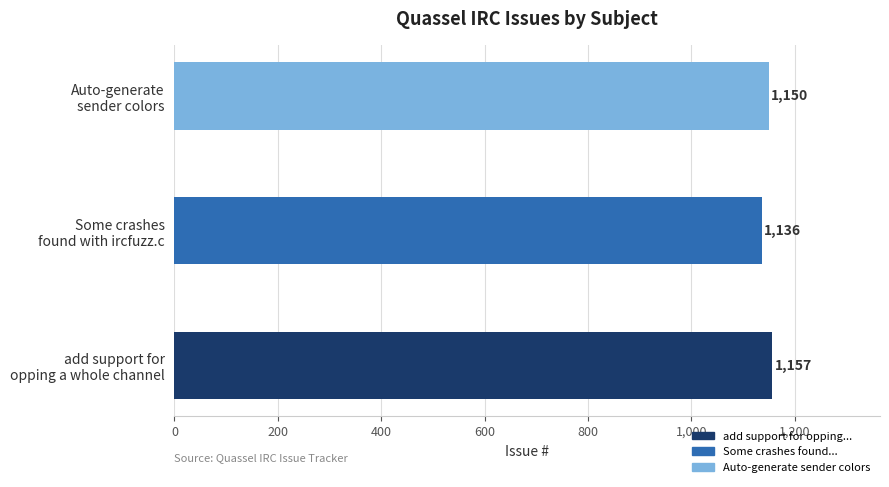

How many bars are there in total?

3